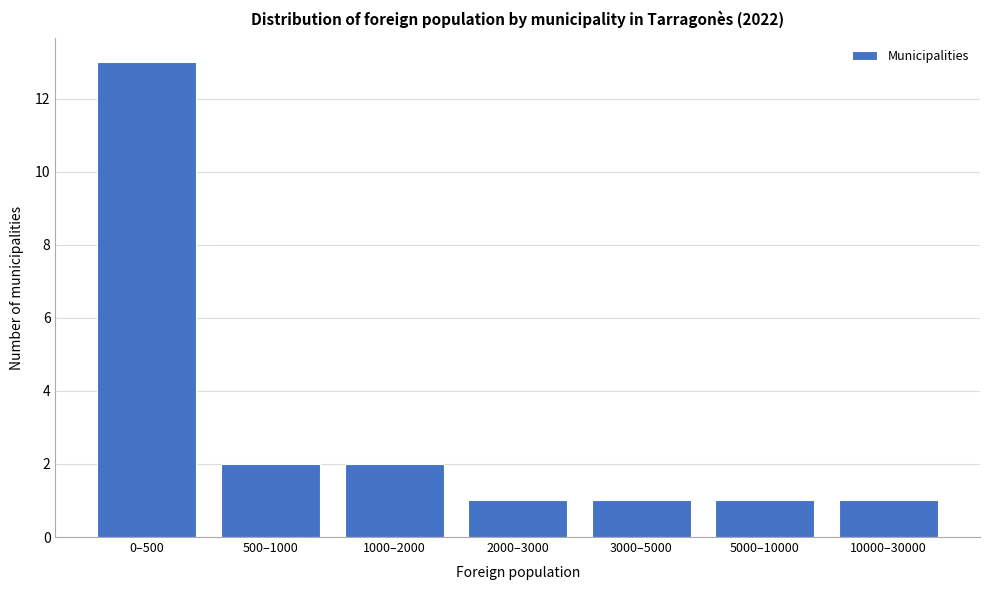

Reading left to right, extract all data points from this chart.

13	2	2	1	1	1	1